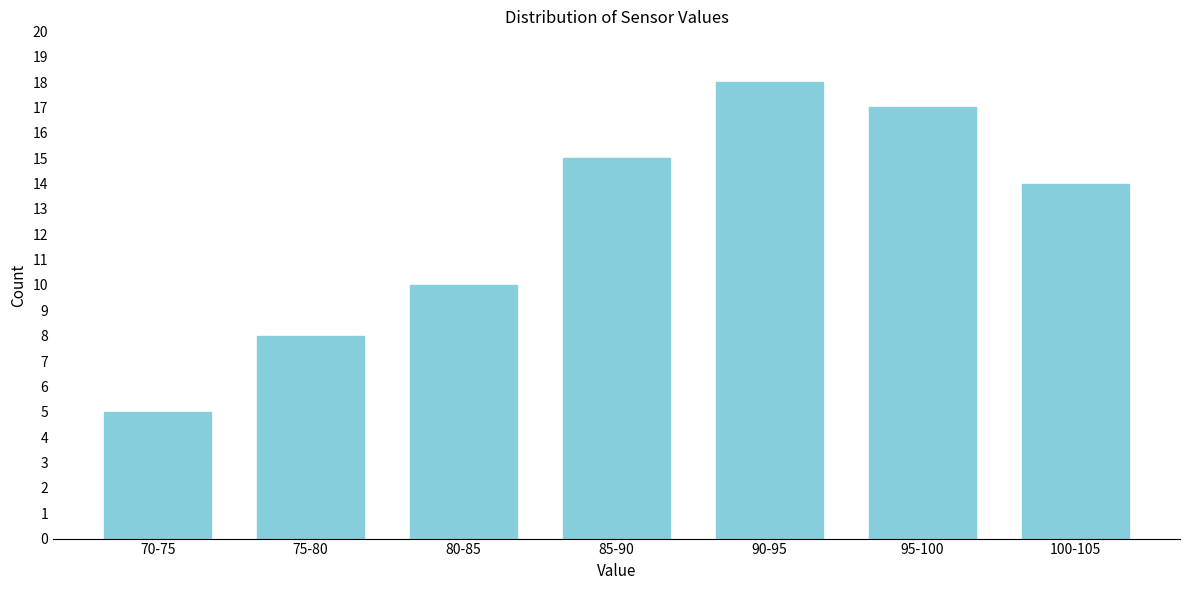

Reading right to left, transcribe all the data shown in this chart.

14	17	18	15	10	8	5